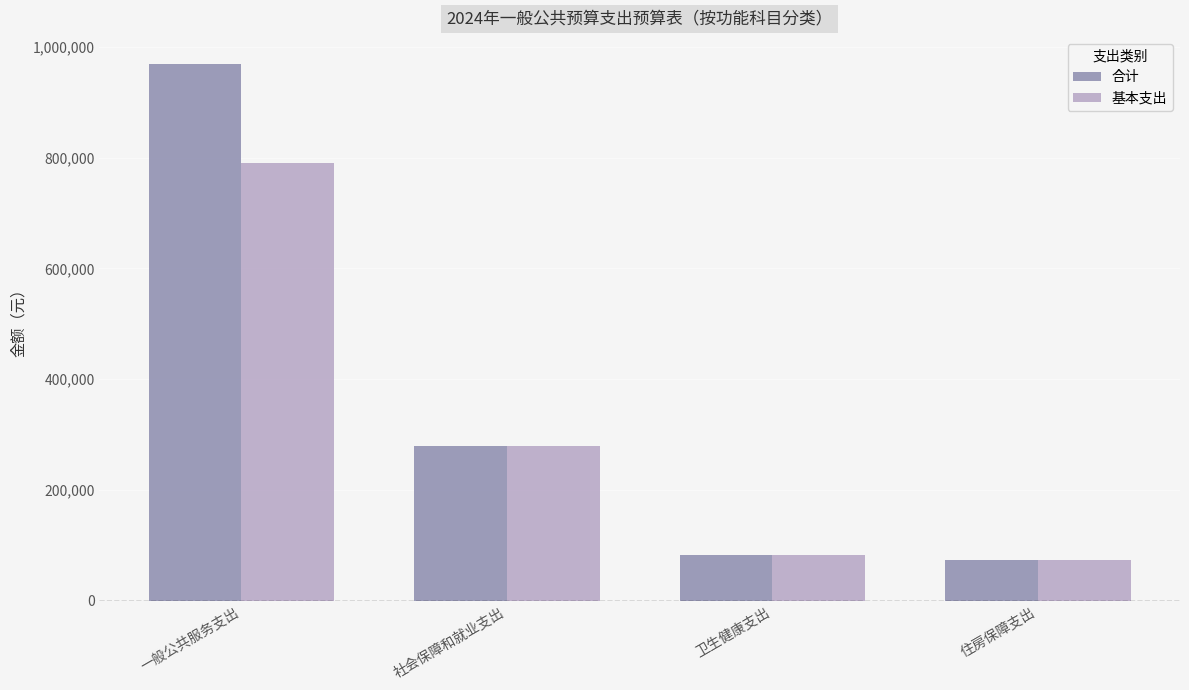

Which series has the largest total across all categories?

合计